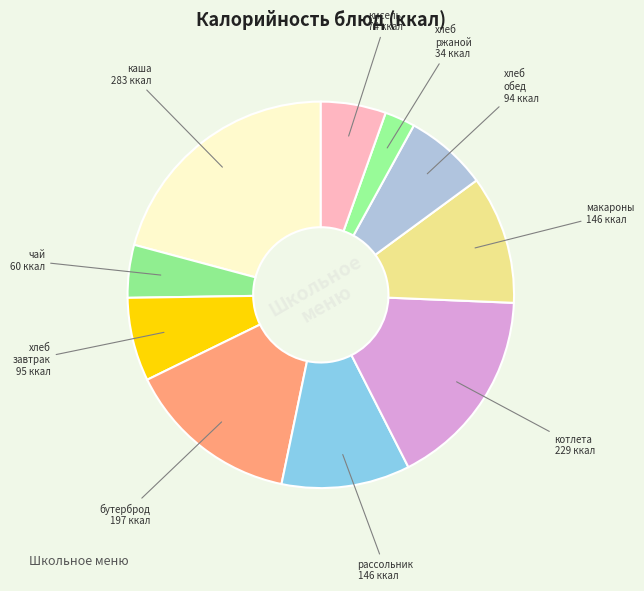

What is the largest slice in the pie chart?

каша пшенная